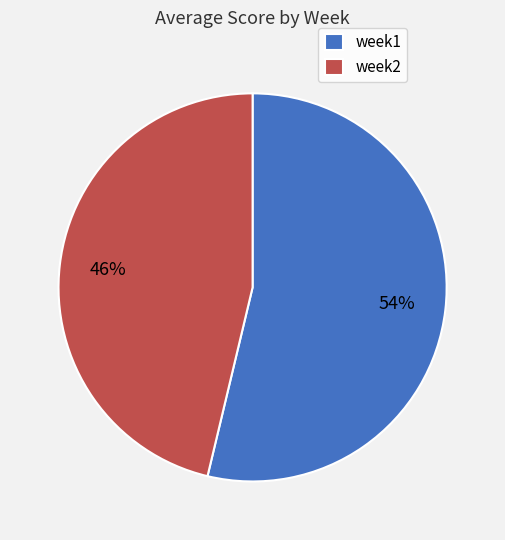

Which category has the smallest portion of the pie?

week2